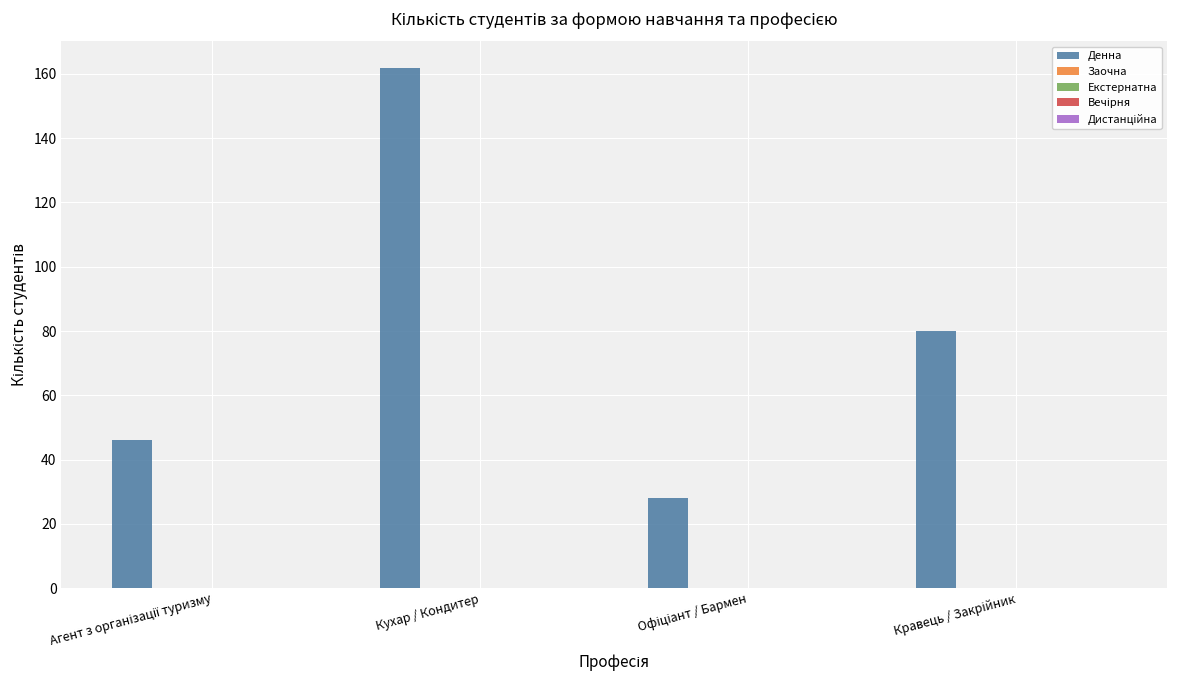

Reading right to left, list all the values displayed in this chart.

80	28	162	46